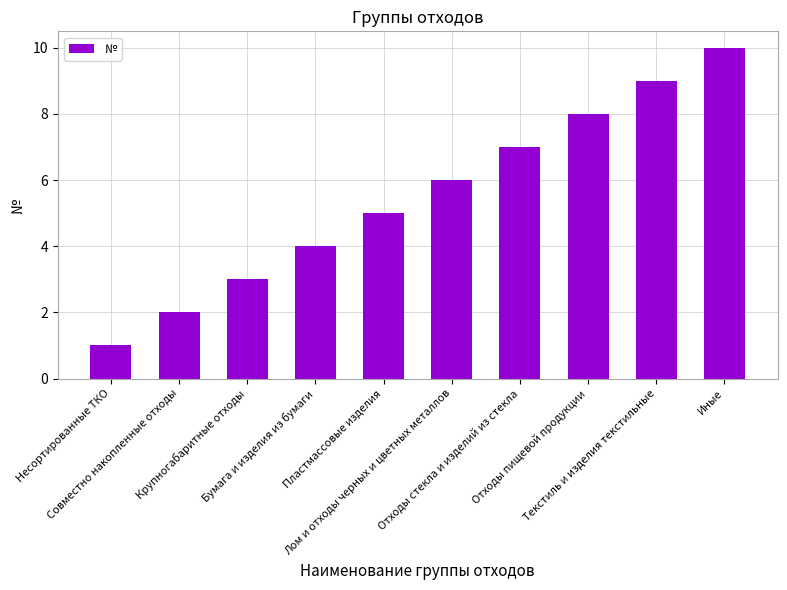

Count the number of categories in the chart.

10